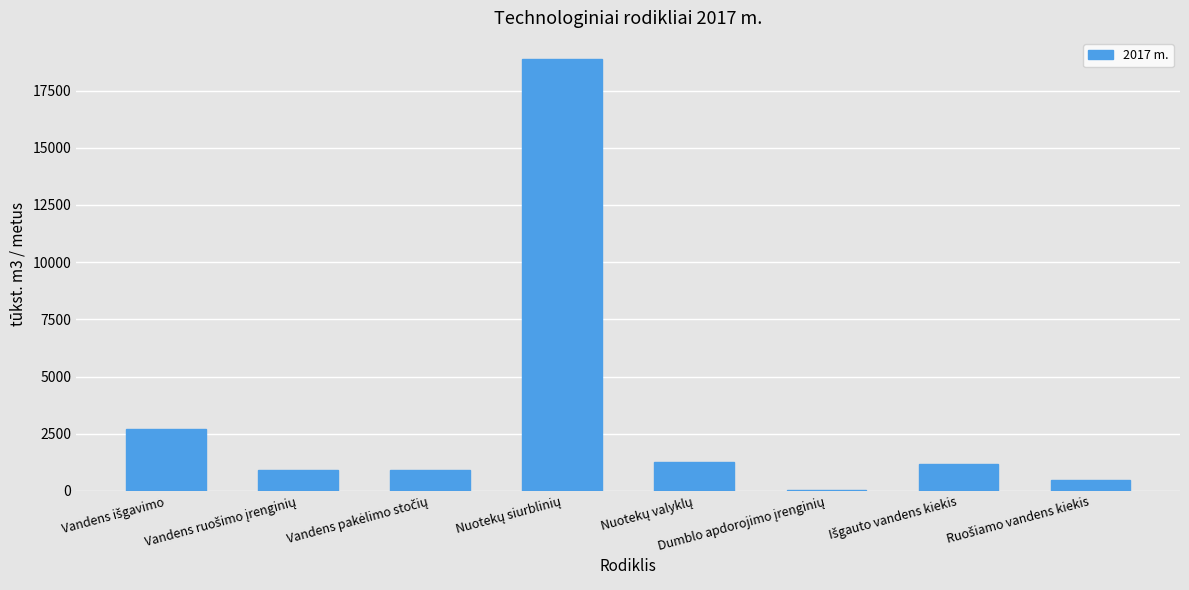

What is the greatest value displayed?

18863.2